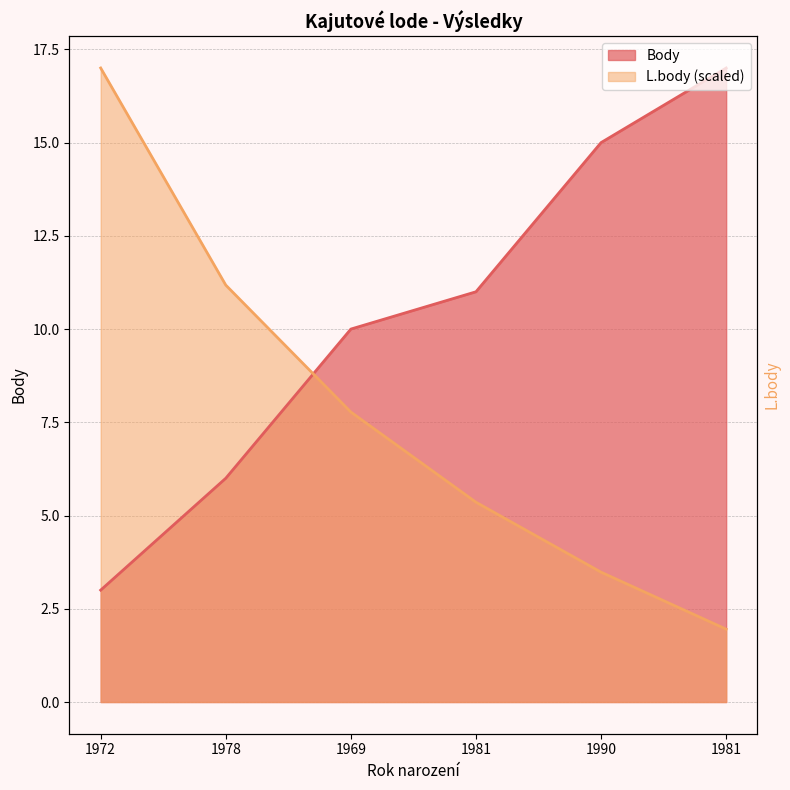

What is the label of the 4th point from the left?

1981